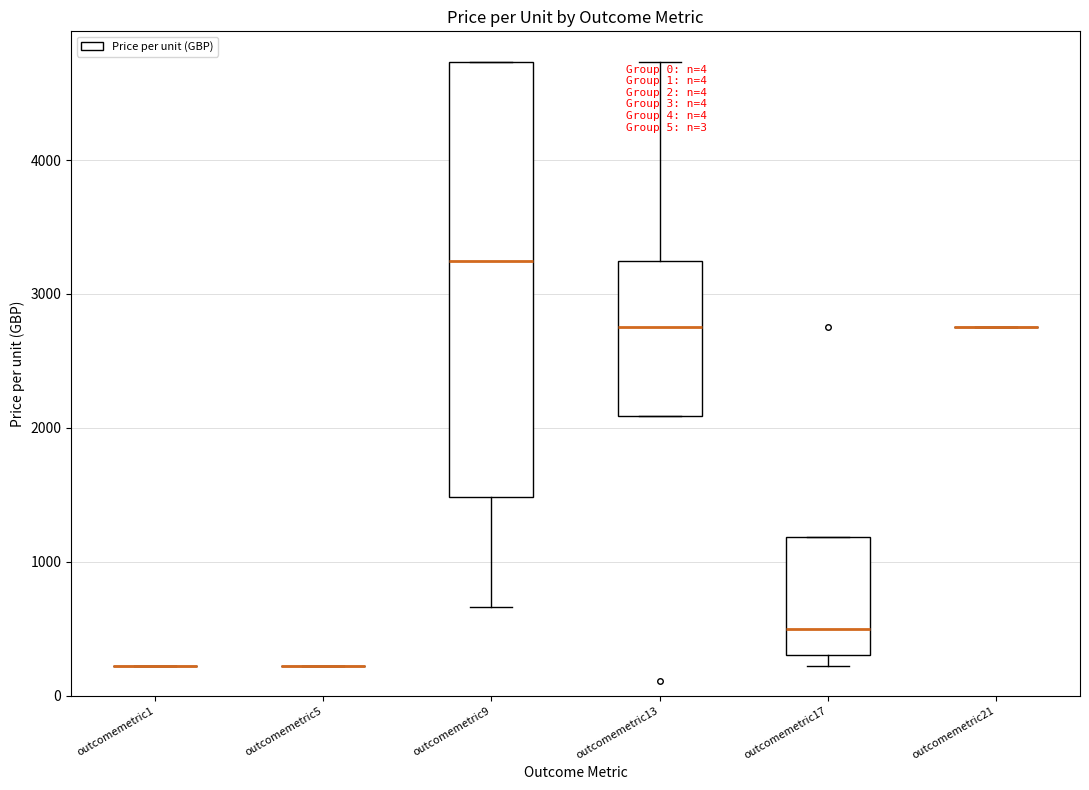

Reading left to right, read every box against the y-axis: the position of its median line, the range the box covers, and the ends of its whiskers. The values are not printed on the chart, so give them approximately, as read against the axis.

outcomemetric1: box collapsed to a line at 200, whiskers 200 to 200
outcomemetric5: box collapsed to a line at 200, whiskers 200 to 200
outcomemetric9: median 3200, box 1500 to 4700, whiskers 700 to 4700
outcomemetric13: median 2800, box 2100 to 3200, whiskers 2100 to 4700
outcomemetric17: median 500, box 300 to 1200, whiskers 200 to 1200
outcomemetric21: box collapsed to a line at 2800, whiskers 2800 to 2800